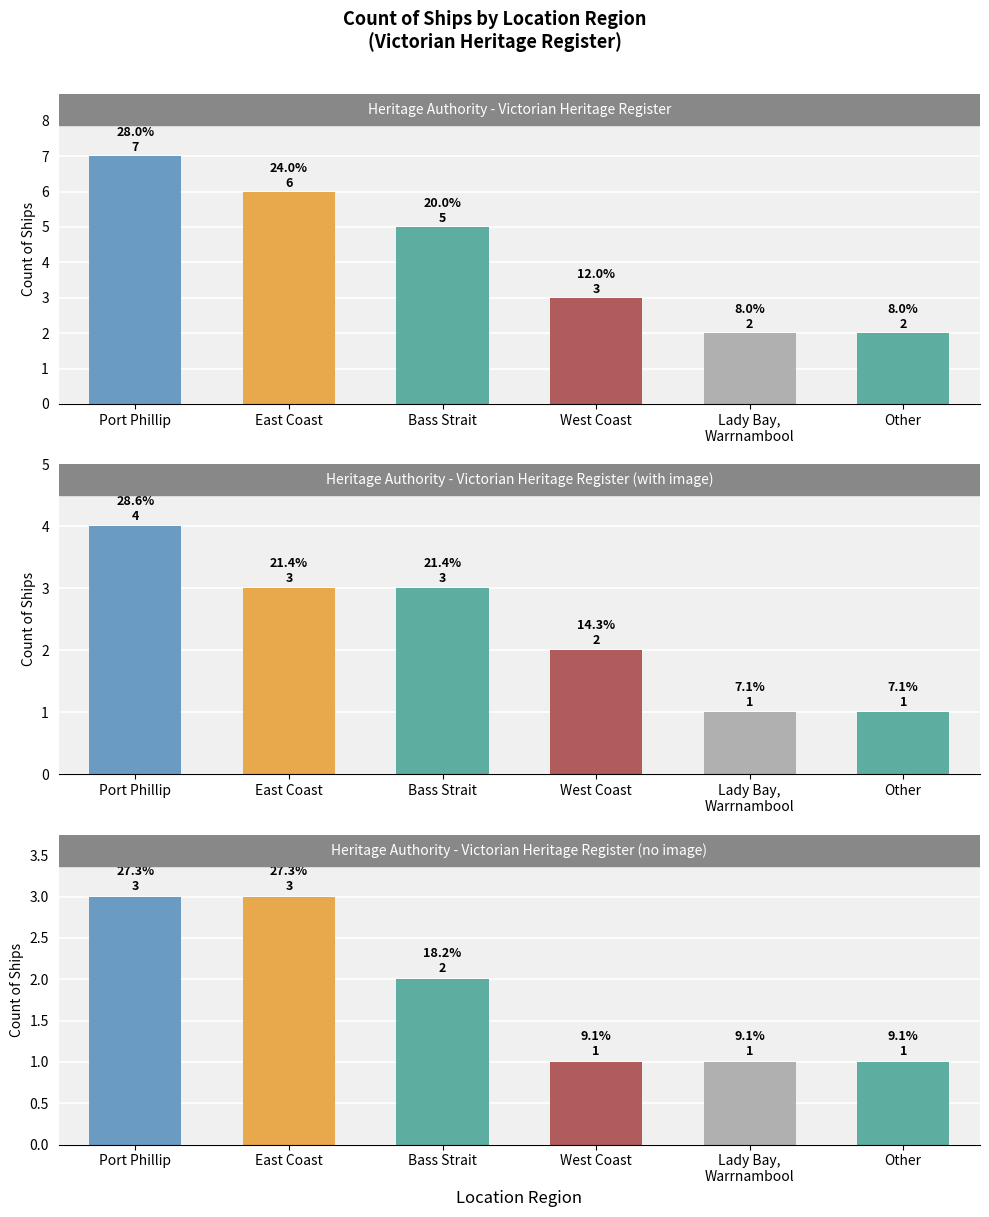

What is the average value of the Heritage Authority - Victorian Heritage Register series?

4